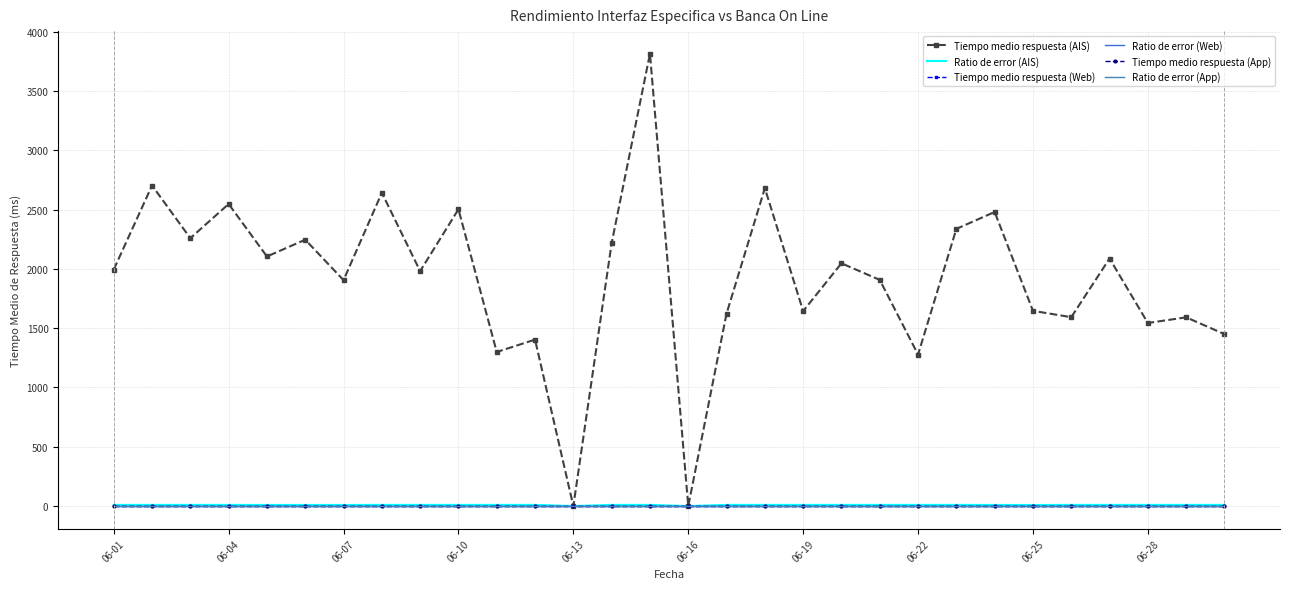

Which series has the largest range (max minus min)?

Tiempo medio respuesta (AIS)